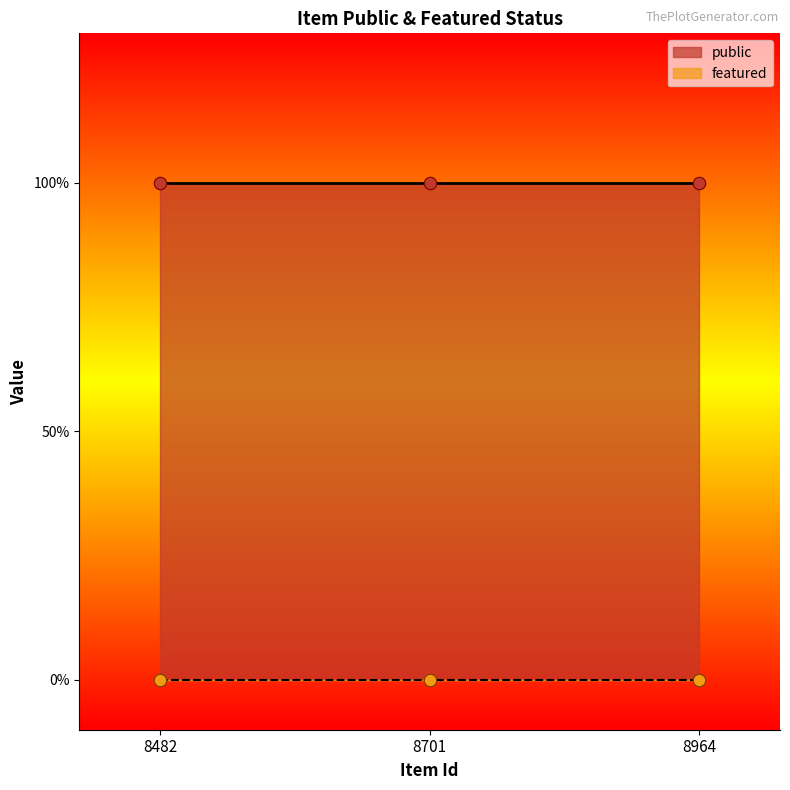

At which category is the sum across all series the highest?

8482